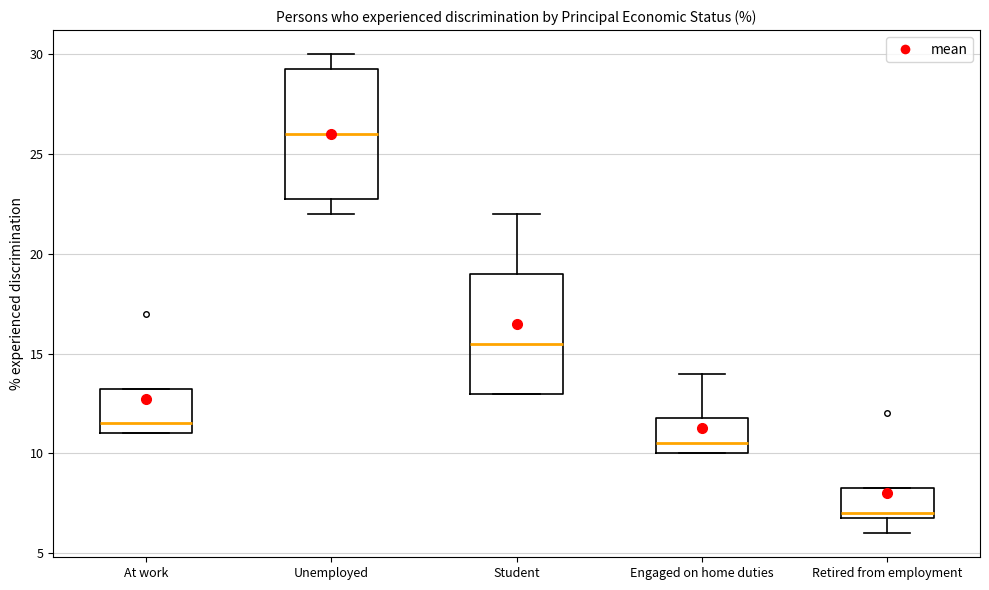

Which box's median line is the lowest?

Retired from employment